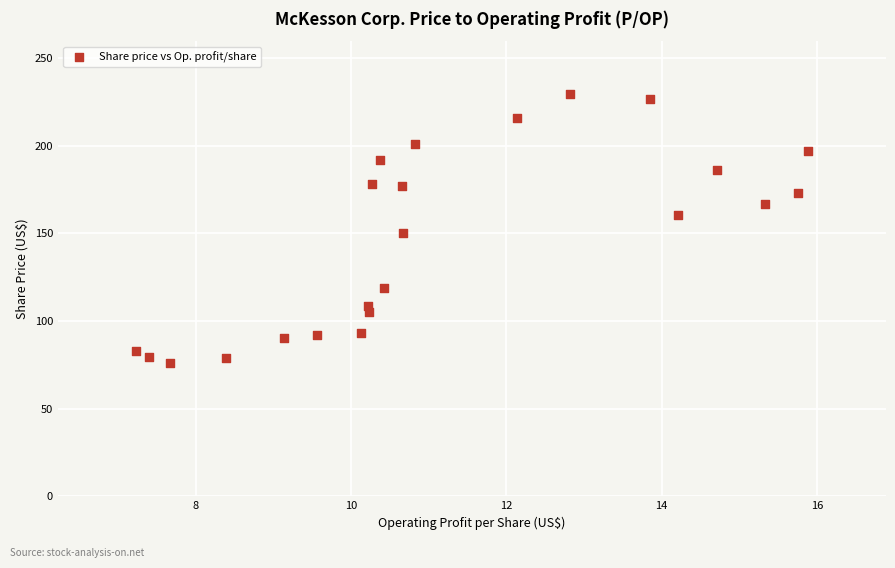

What is the range of Y values (max minus min)?

153.4